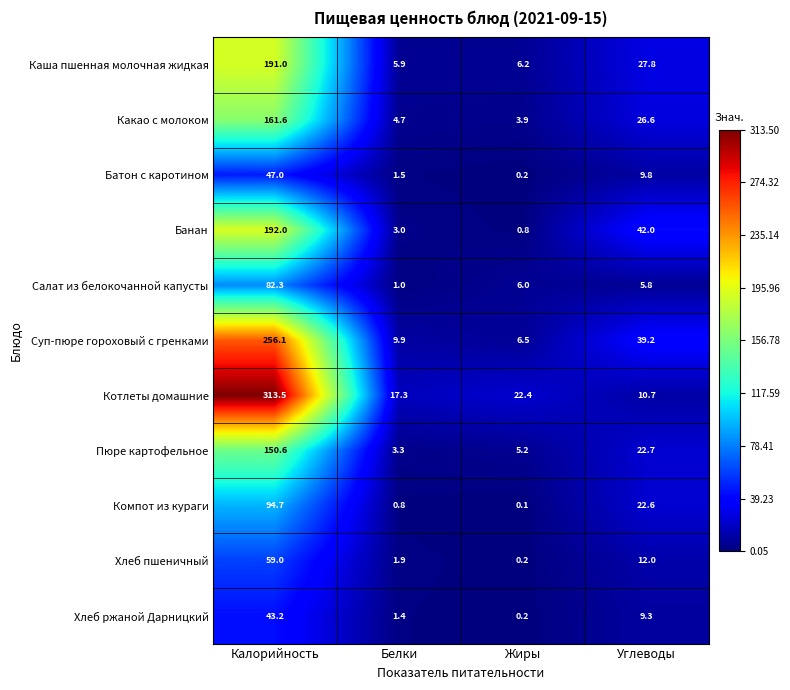

What is the spread (max minus min) of values at Жиры?

22.3